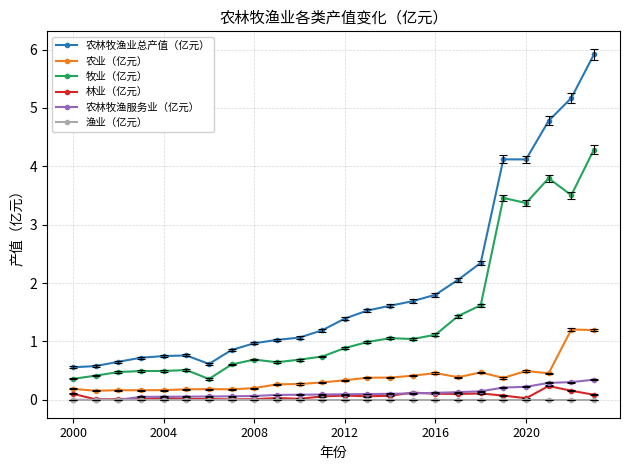

Which series has the largest total across all categories?

农林牧渔业总产值（亿元）